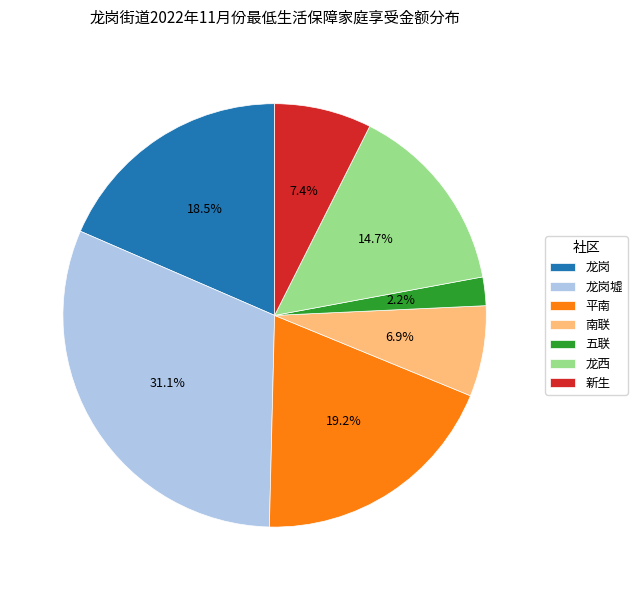

Count the number of slices in the pie.

7